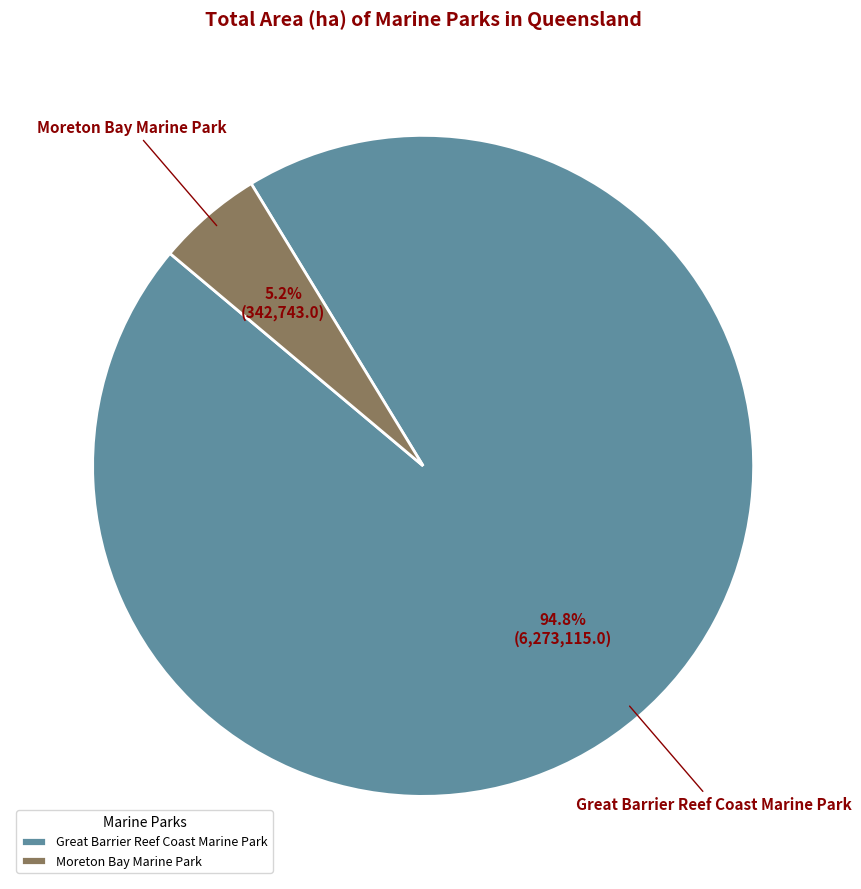

Which has a higher value, Moreton Bay Marine Park or Great Barrier Reef Coast Marine Park?

Great Barrier Reef Coast Marine Park